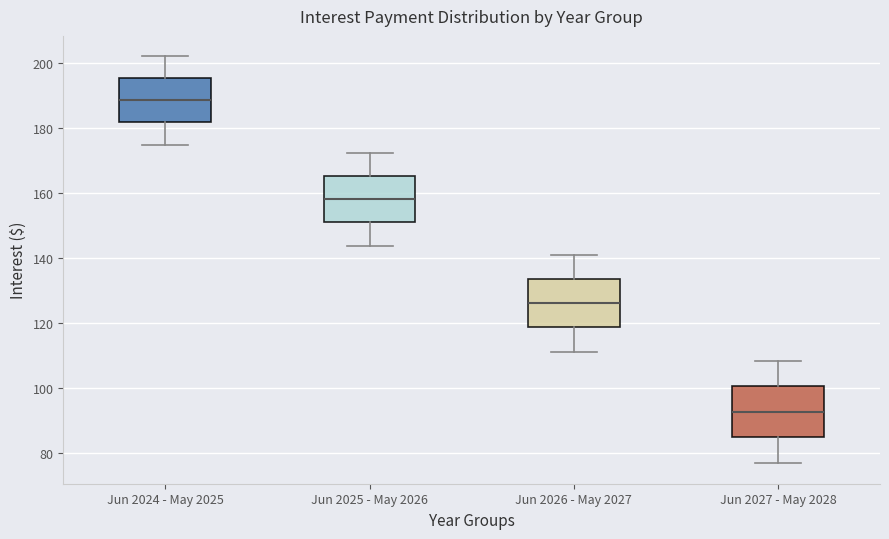

Reading left to right, transcribe this box plot: for each box, give where its median line is, the range the box spans, and where its two whiskers end, as read against the y-axis. The values are not printed on the chart, so give them approximately, as read against the axis.

Jun 2024 - May 2025: median 188, box 182 to 196, whiskers 174 to 202
Jun 2025 - May 2026: median 158, box 150 to 166, whiskers 144 to 172
Jun 2026 - May 2027: median 126, box 118 to 134, whiskers 112 to 140
Jun 2027 - May 2028: median 92, box 84 to 100, whiskers 76 to 108